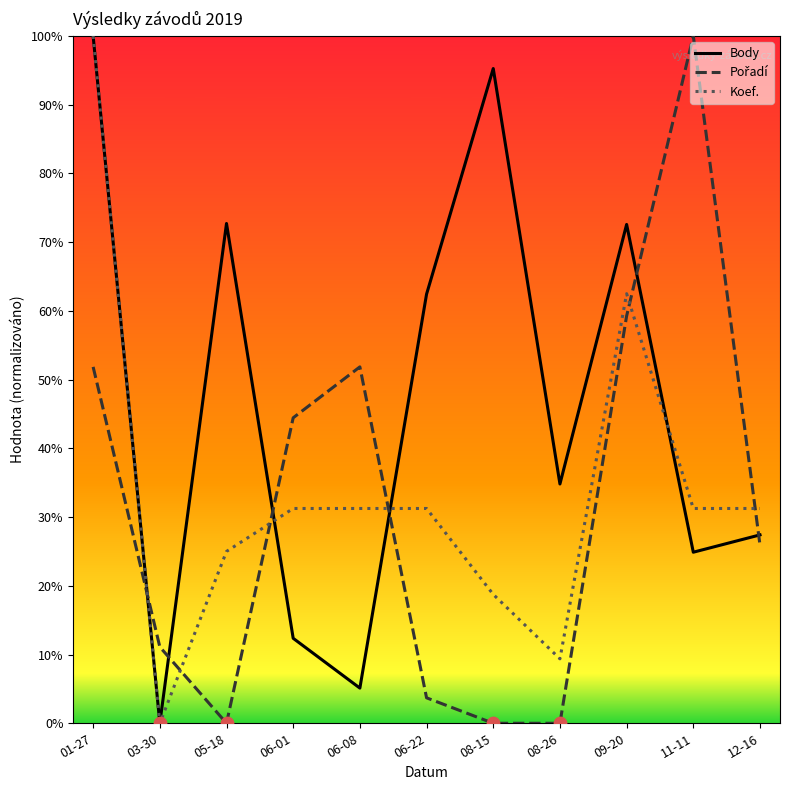

Does the chart have visible grid lines?

No